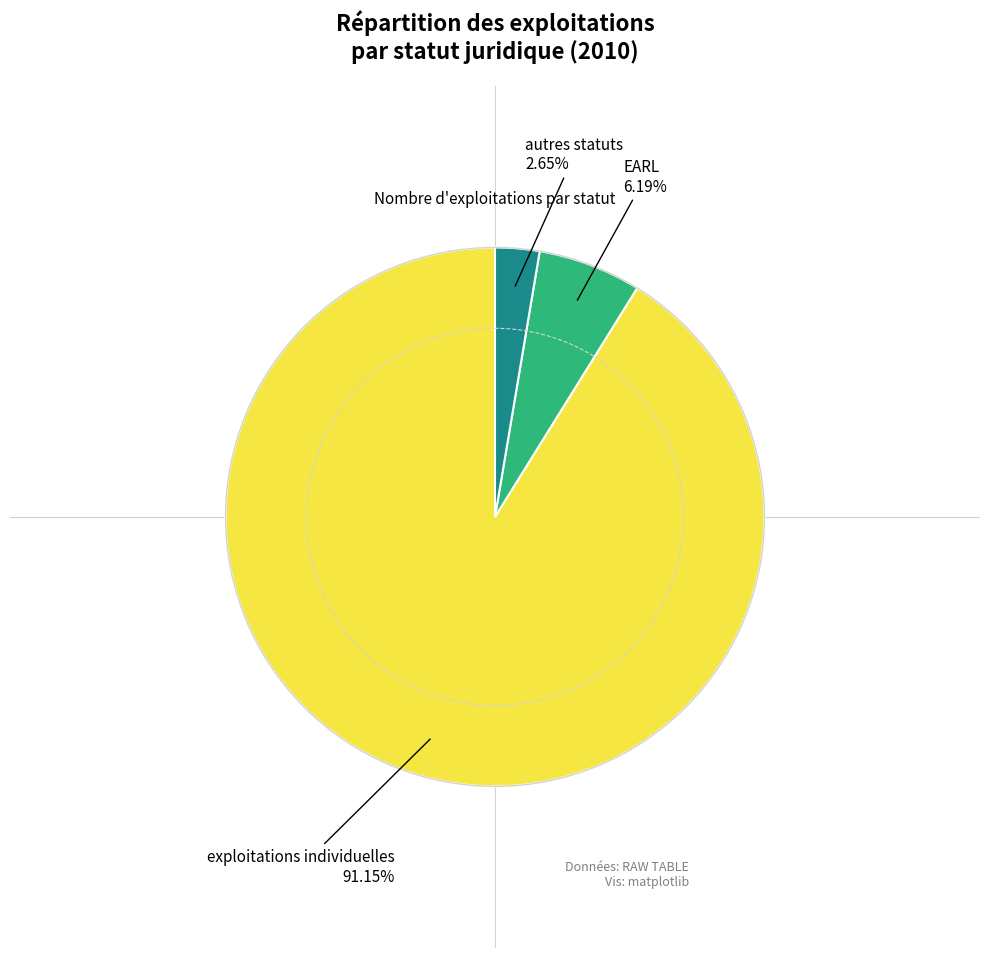

Which slice represents more than half of the pie?

exploitations individuelles